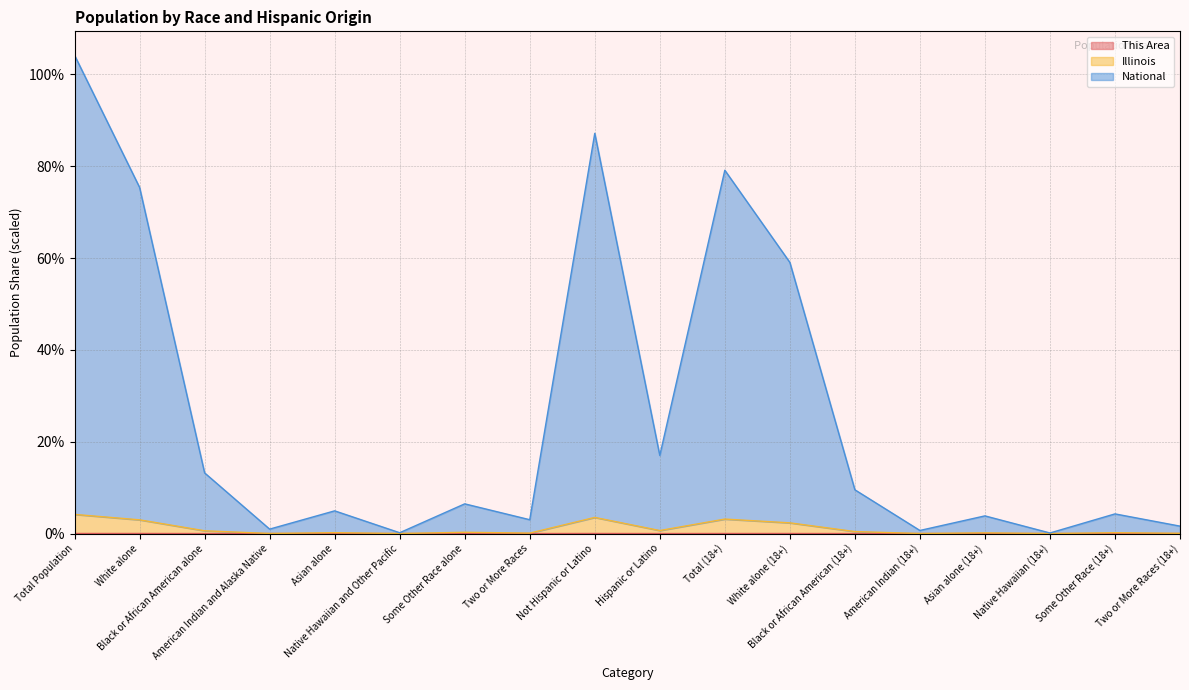

Where is the first local minimum for National?

American Indian and Alaska Native